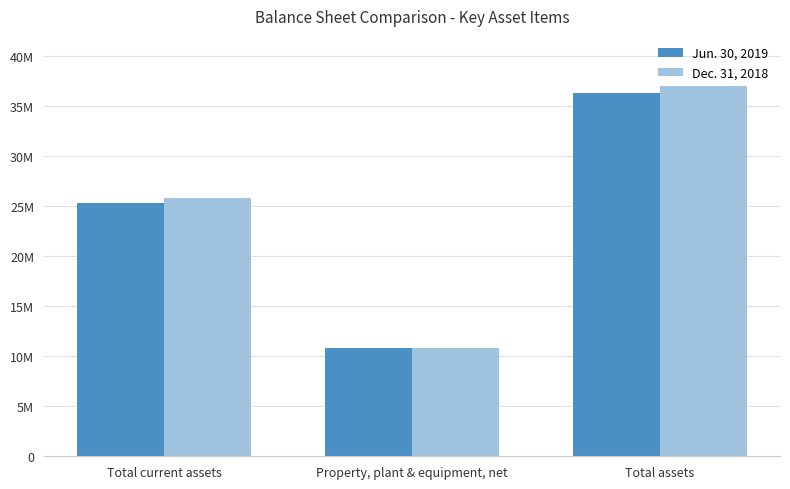

Are the bars grouped side by side (vs. stacked)?

Yes